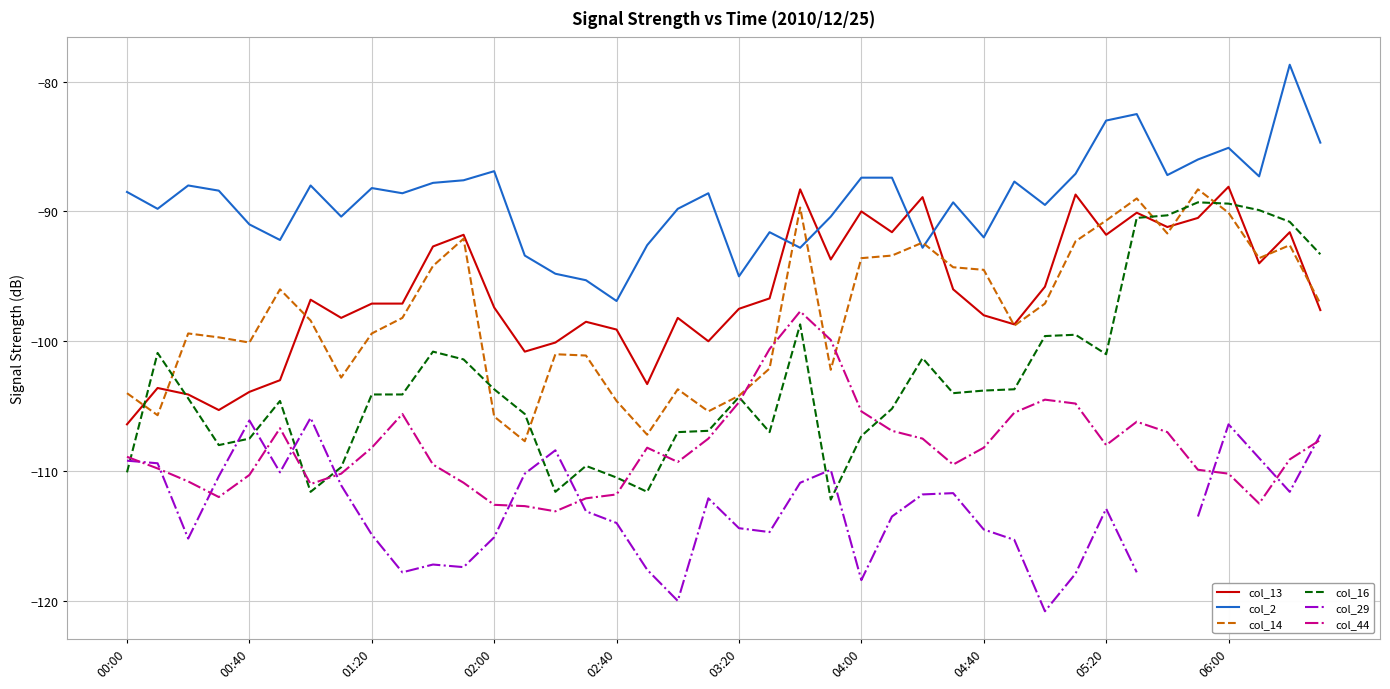

What is the sum of the col_14 values at 31 and 23?

-194.5